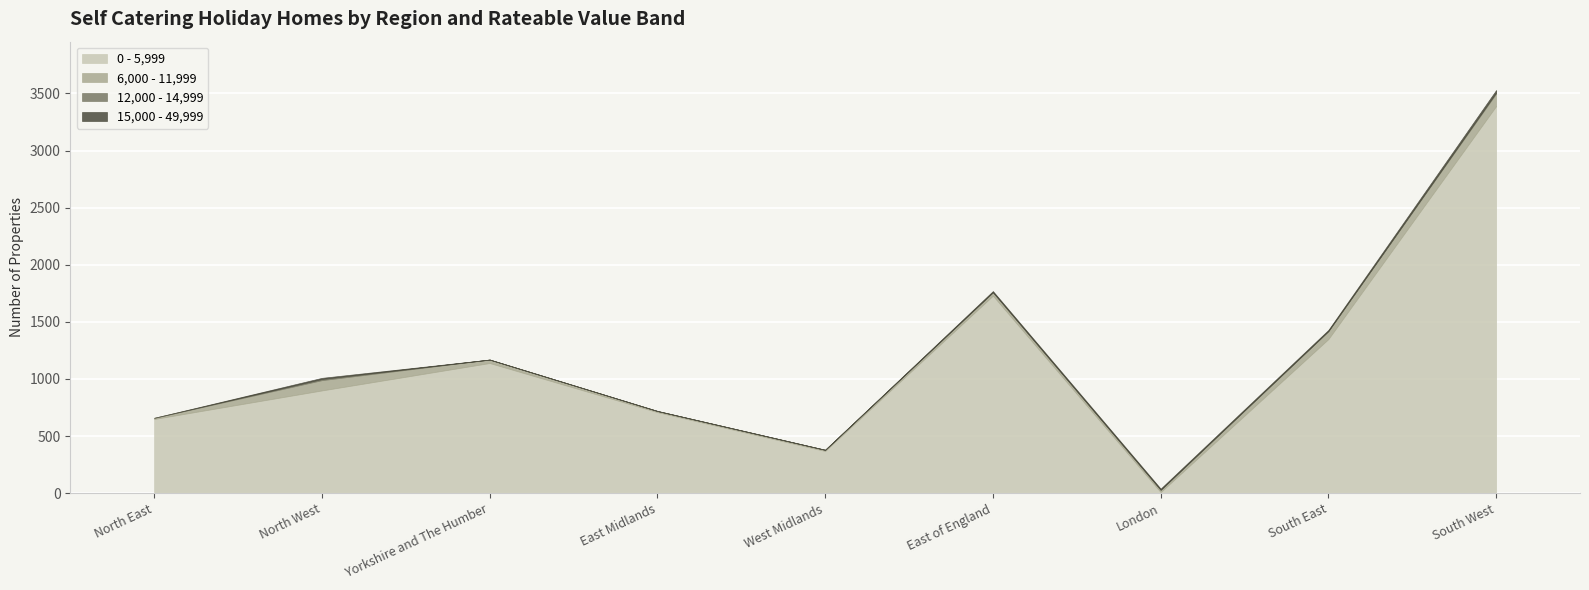

What is the sum of the 0 - 5,999 values at East Midlands and South West?

4100